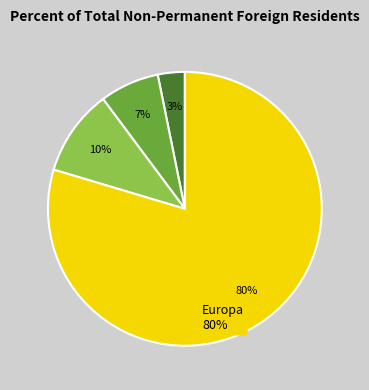

To the nearest percent, what is the average slice percentage?

25%